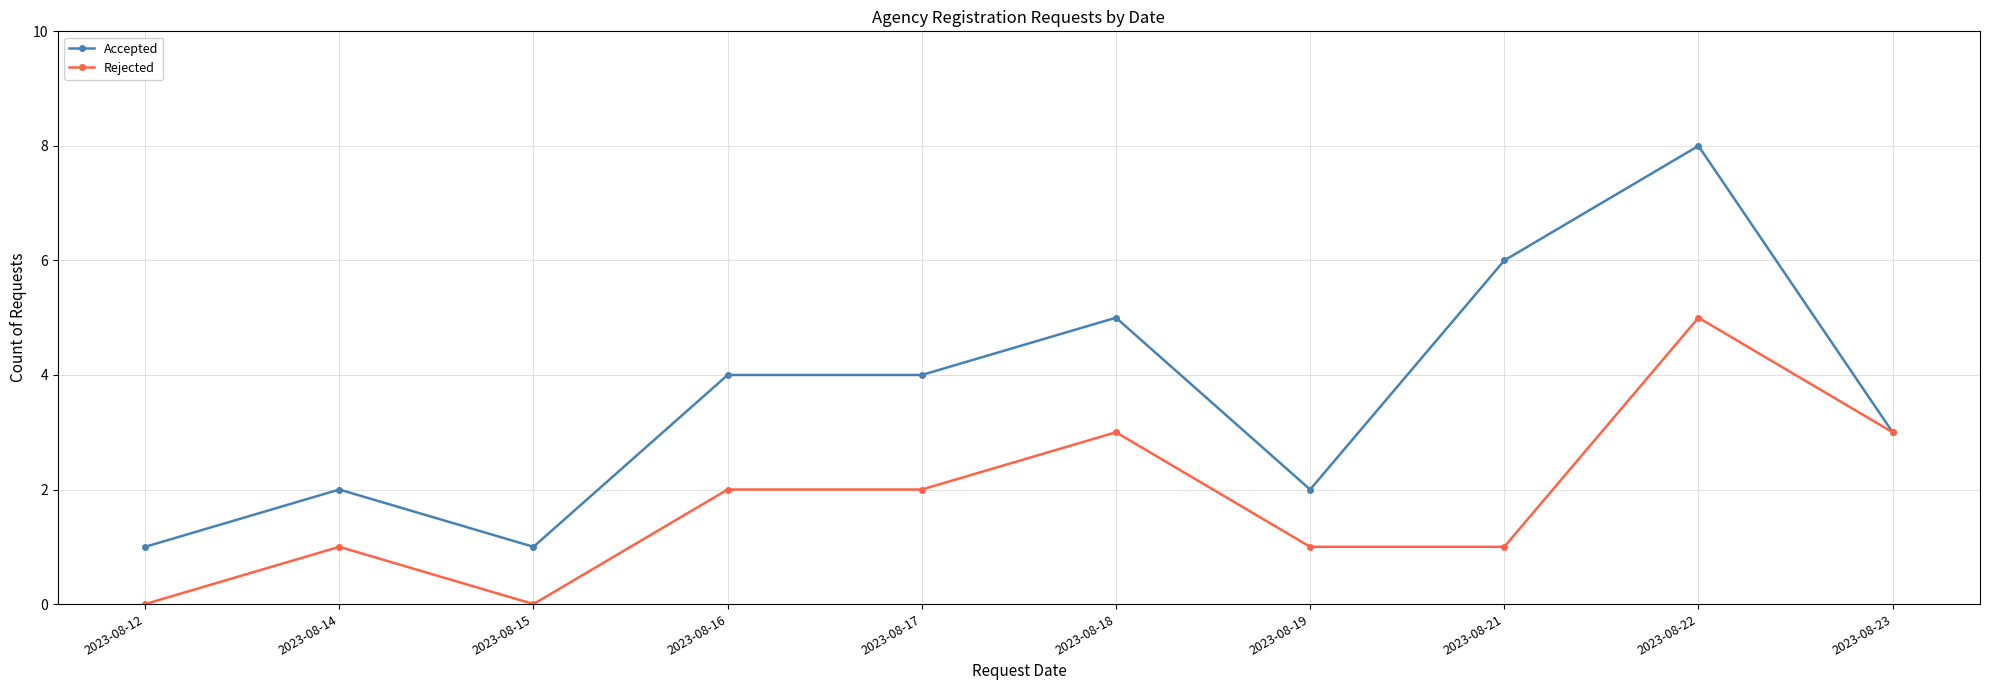

Count the Rejected values in the range 1 to 3.

7